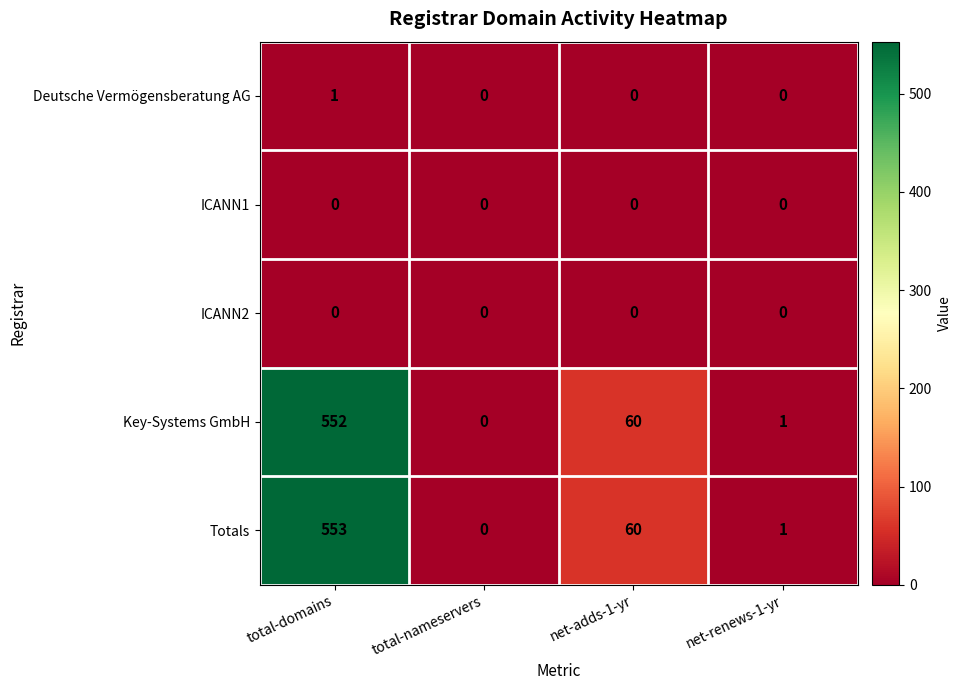

How many distinct data groups are displayed?

5